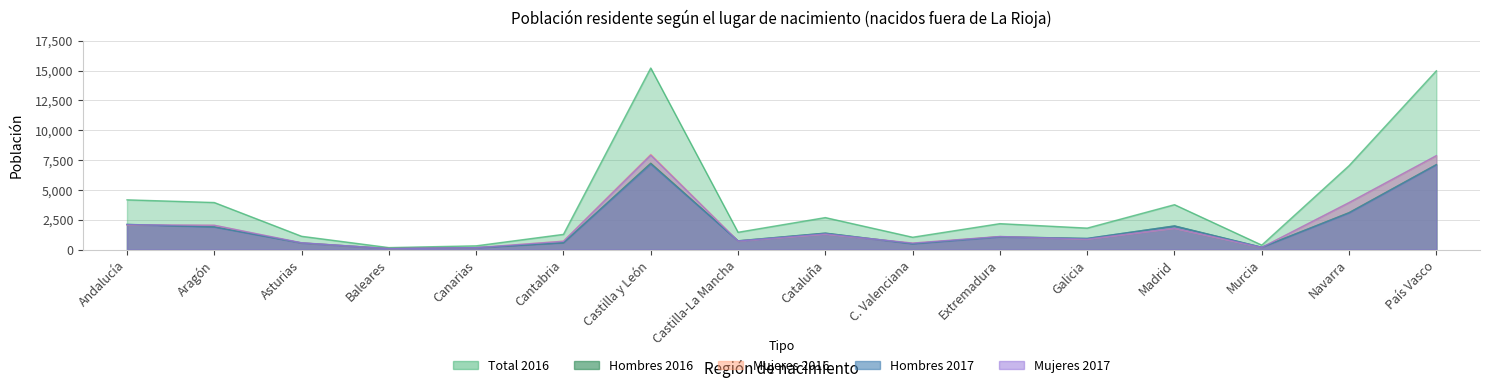

At which label does Hombres 2017 reach its peak?

Castilla y León